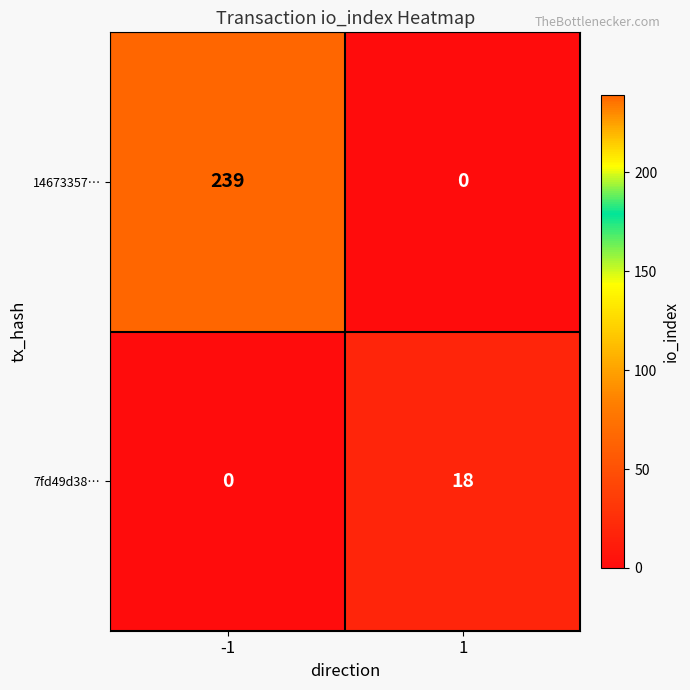

Rank the series at -1 from highest to lowest value.

14673357…, 7fd49d38…